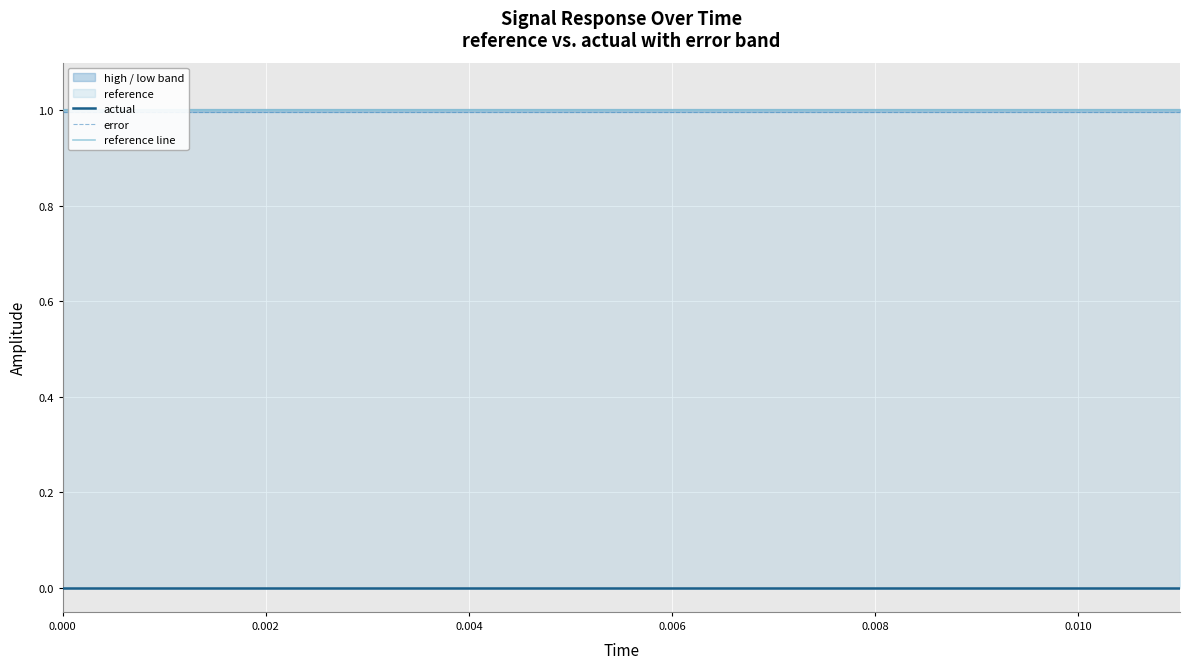

True or false: reference line and actual intersect in this chart.

False